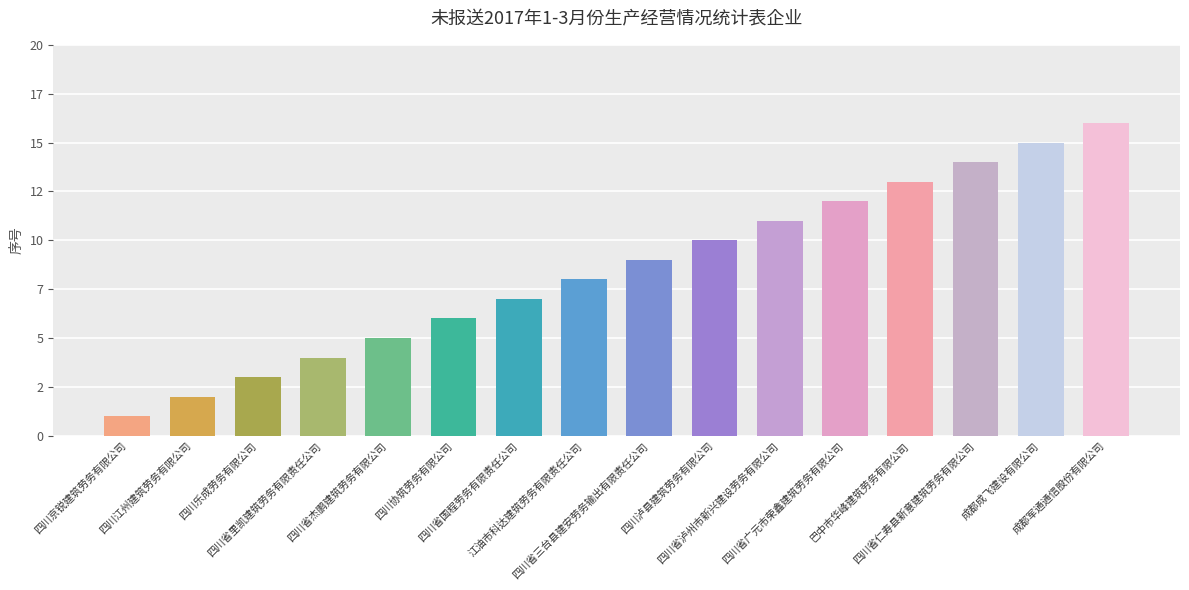

Between 成都军通通信股份有限公司 and 巴中市华峰建筑劳务有限公司, which is larger?

成都军通通信股份有限公司